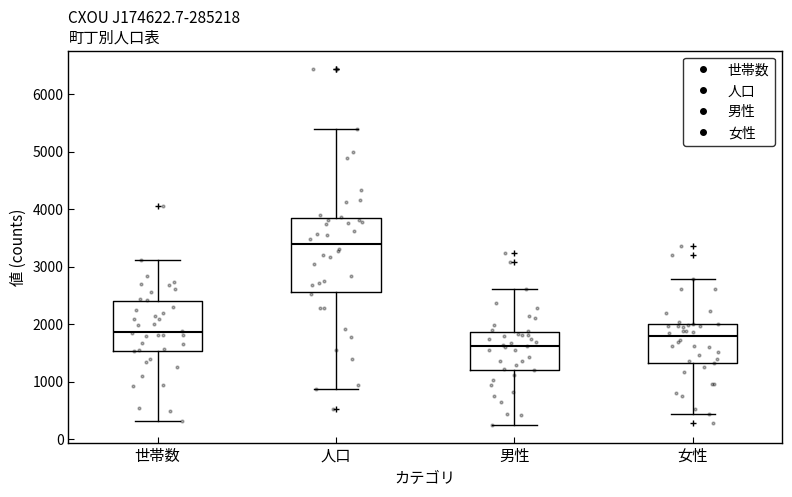

Which box is the tallest, from its lower edge to its upper edge?

人口